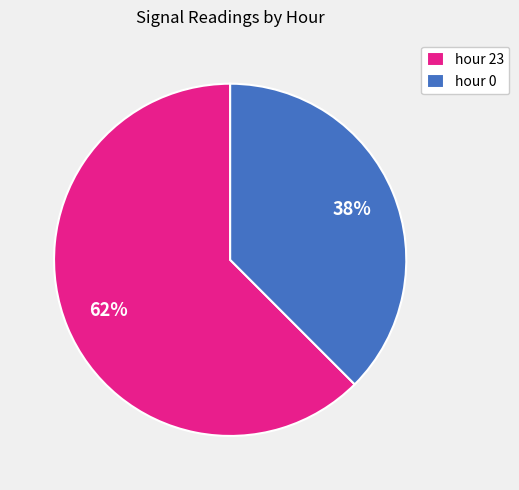

Combined, do hour 23 and hour 0 account for over 50%?

Yes